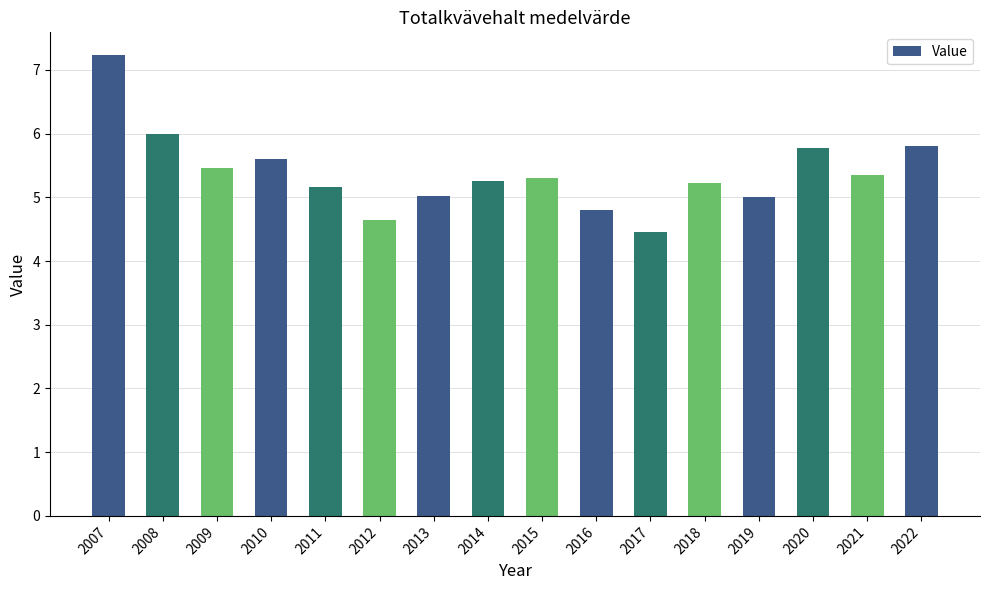

Where does the data first go above 5?

2007